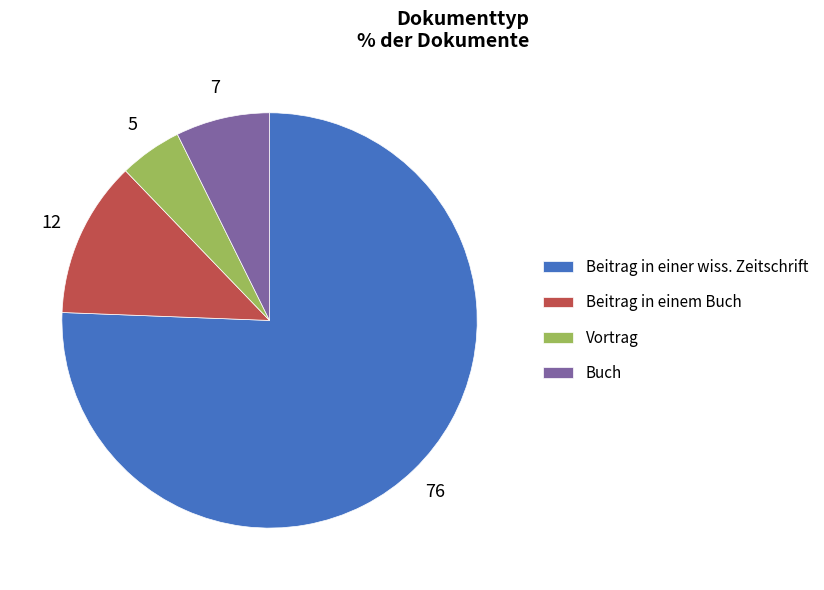

Between Buch and Beitrag in einer wiss. Zeitschrift, which is larger?

Beitrag in einer wiss. Zeitschrift